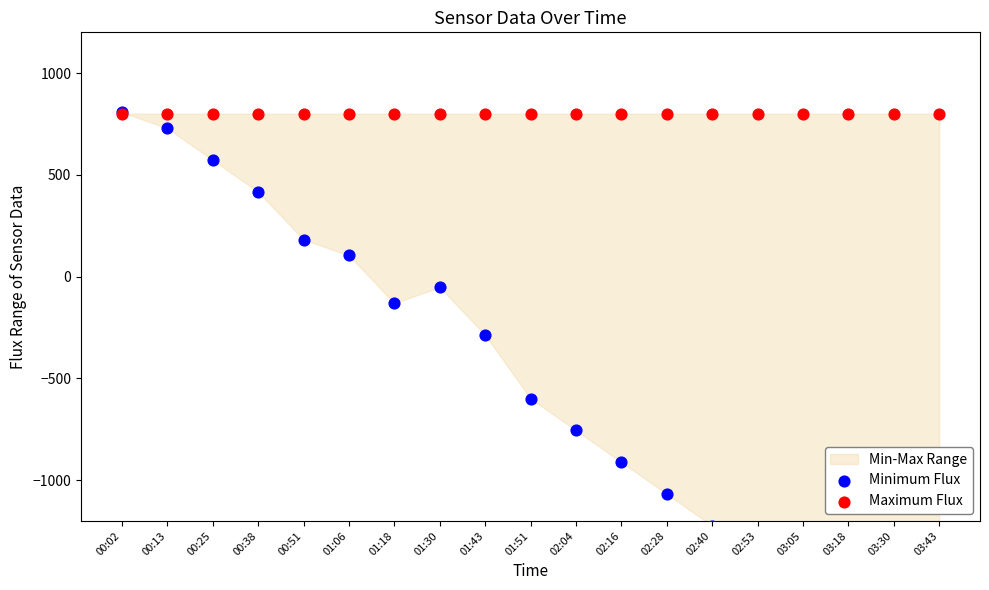

Which series reaches the minimum Y coordinate?

Minimum Flux